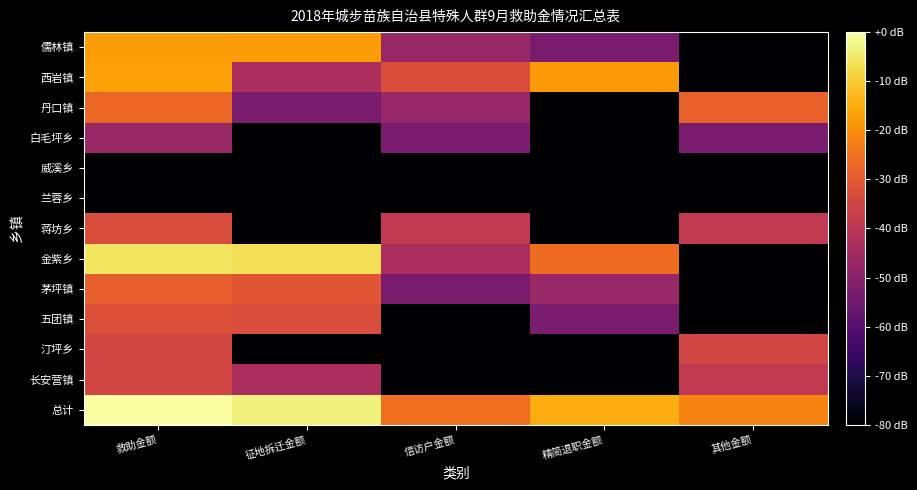

Which series has the largest range (max minus min)?

金紫乡